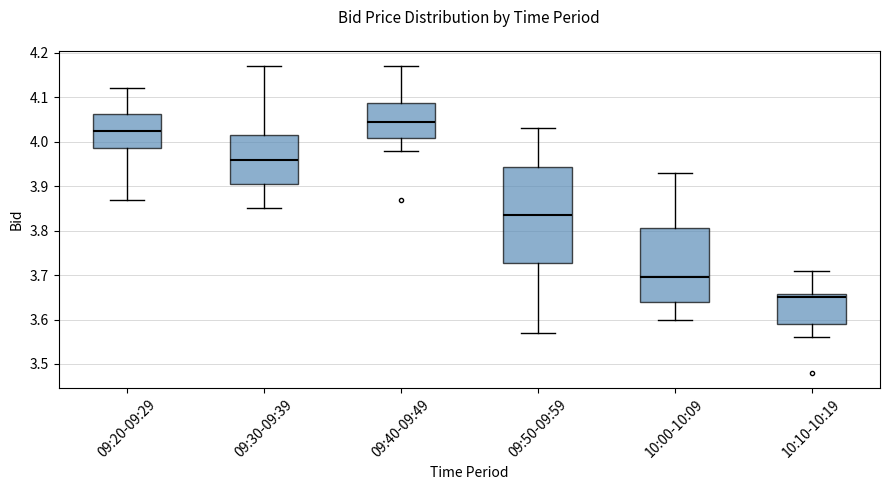

Comparing the boxes themselves (not the whiskers), which one is the tallest?

09:50-09:59